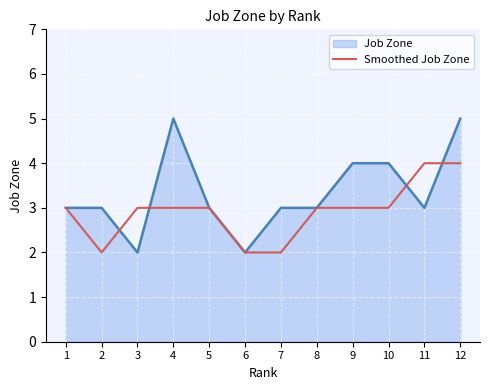

List the series in order of their peak value, highest first.

Job Zone, Smoothed Job Zone